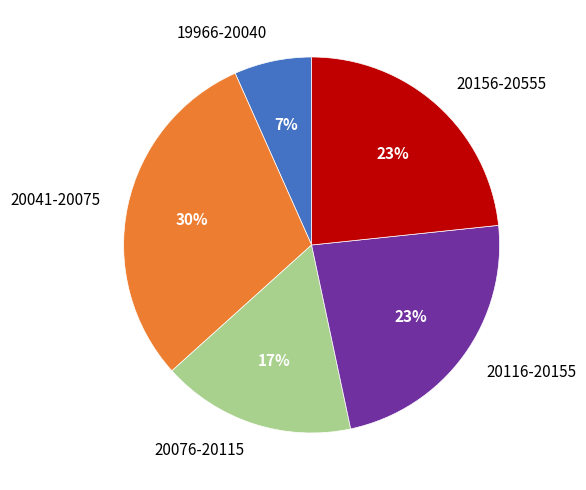

Combined, do 20116-20155 and 20041-20075 account for over 50%?

Yes